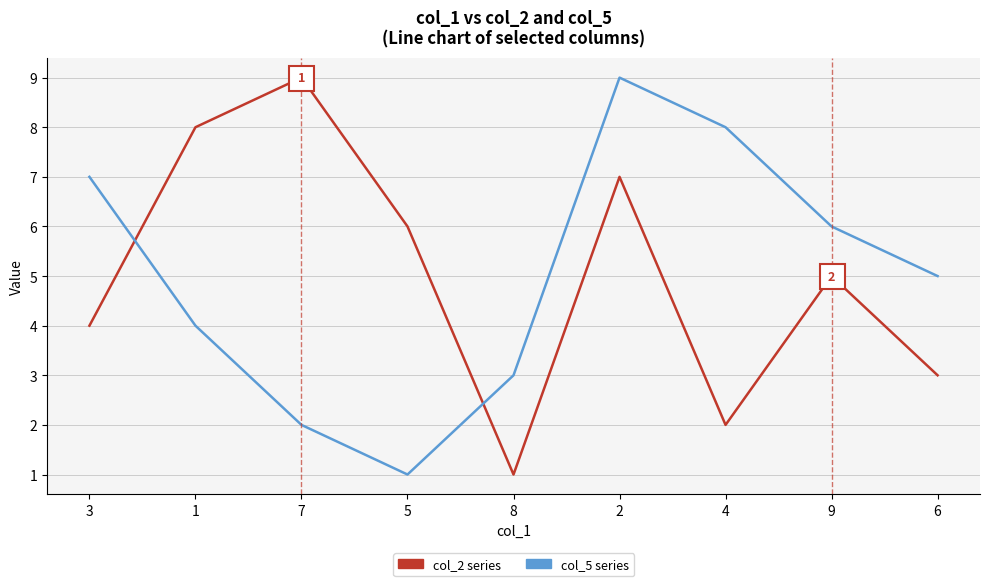

After their last crossing, which series has the higher values: col_5 series or col_2 series?

col_5 series